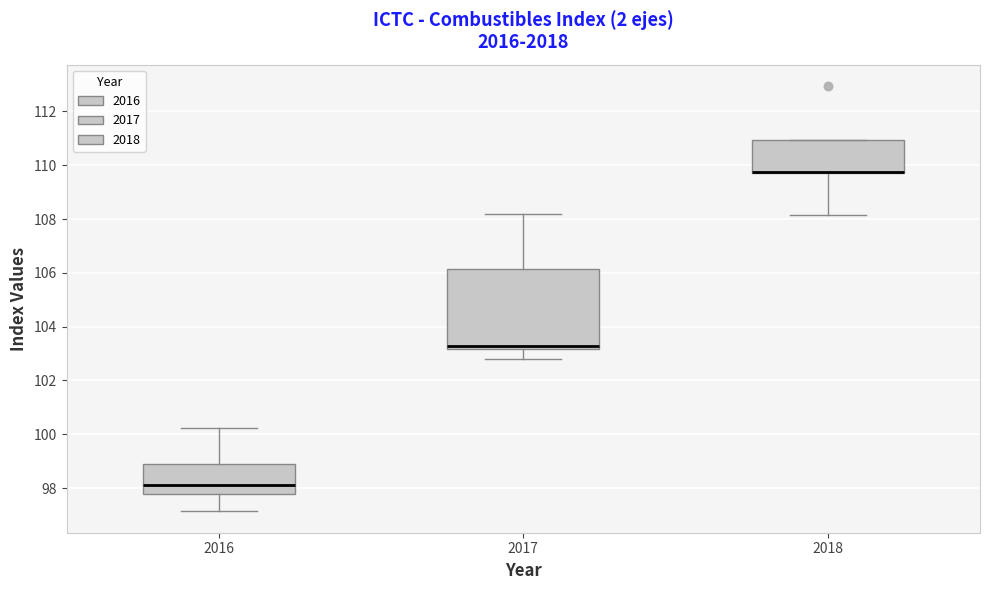

Reading left to right, read every box against the y-axis: the position of its median line, the range the box covers, and the ends of its whiskers. The values are not printed on the chart, so give them approximately, as read against the axis.

2016: median 98.2, box 97.8 to 98.8, whiskers 97.2 to 100.2
2017: median 103.2 (just above the box's lower edge), box 103.2 to 106.2, whiskers 102.8 to 108.2
2018: median 109.8 (drawn on the box's lower edge), box 109.8 to 111.0, whiskers 108.2 to 111.0